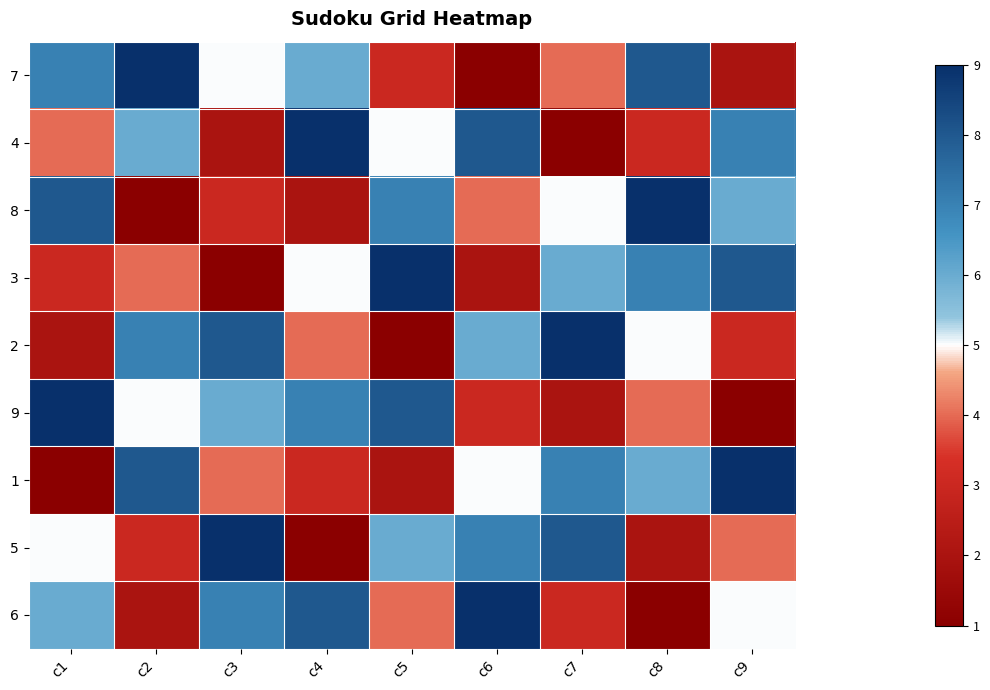

Between c7 and c2, which is larger?

c2